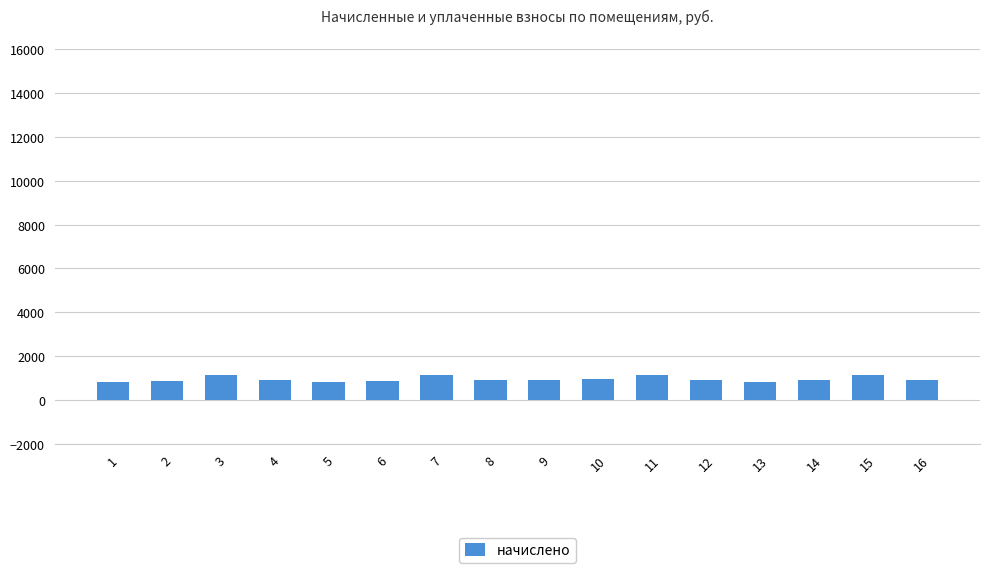

Approximately how many times larger is the value at 4 compared to 5?

1.1